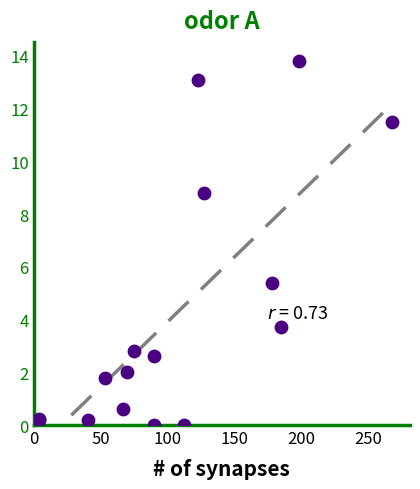

What Y value in the scatter plot is closest to 6?

5.4